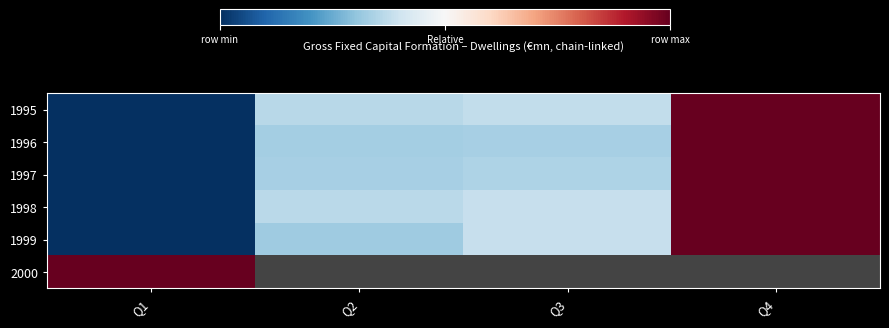

What is the difference between the maximum and second lowest values in the 1996 series?

1.3